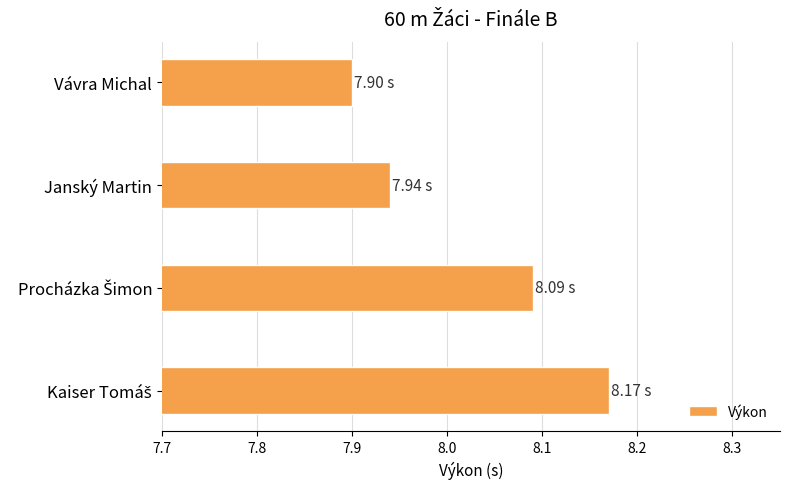

How many values are between 7 and 8?

2